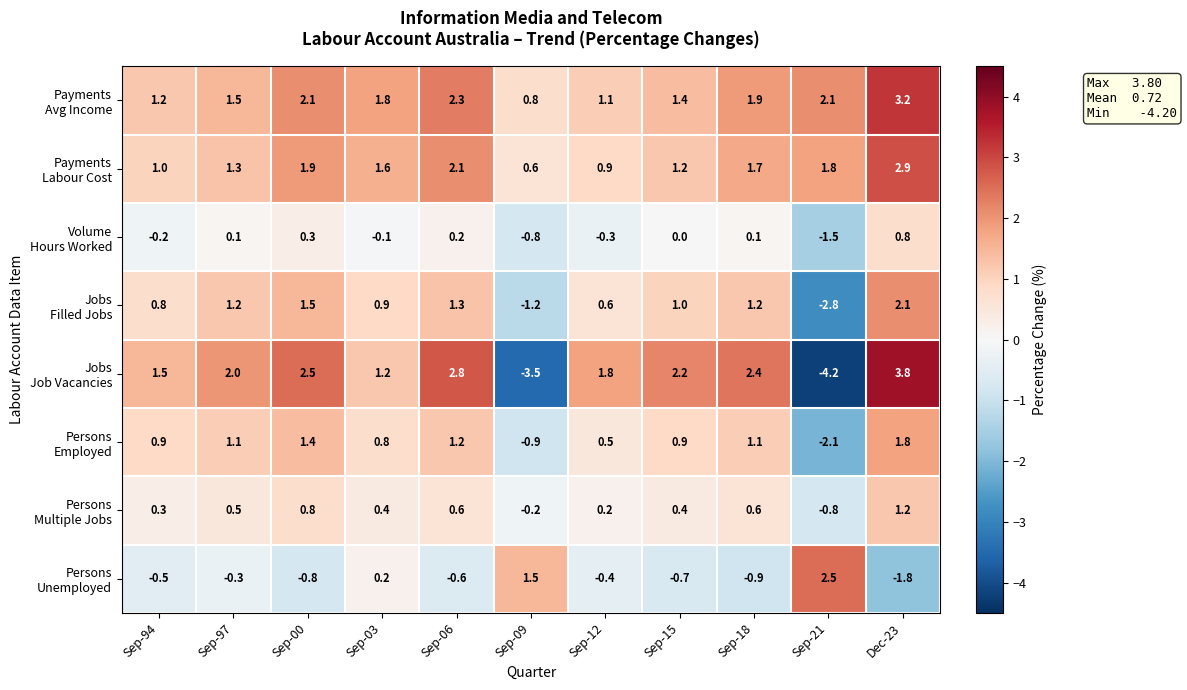

What is the maximum value shown in the chart?

3.8